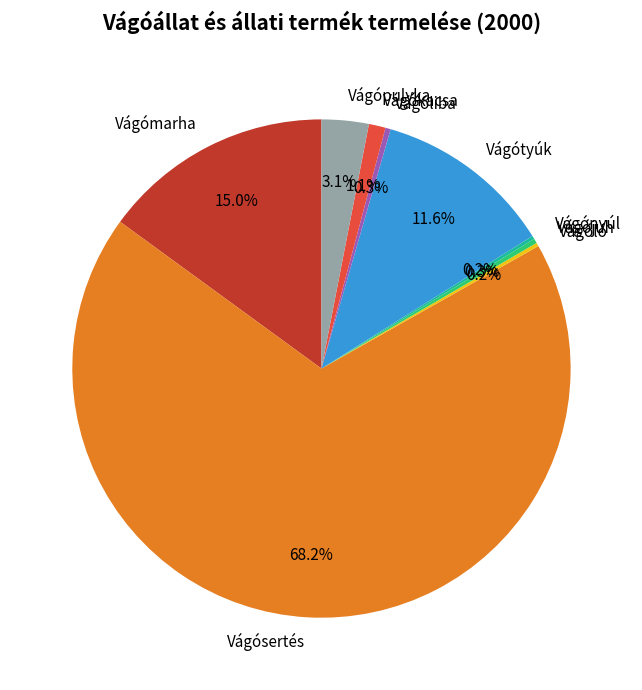

Which has a higher value, Vágókacsa or Vágójuh?

Vágókacsa